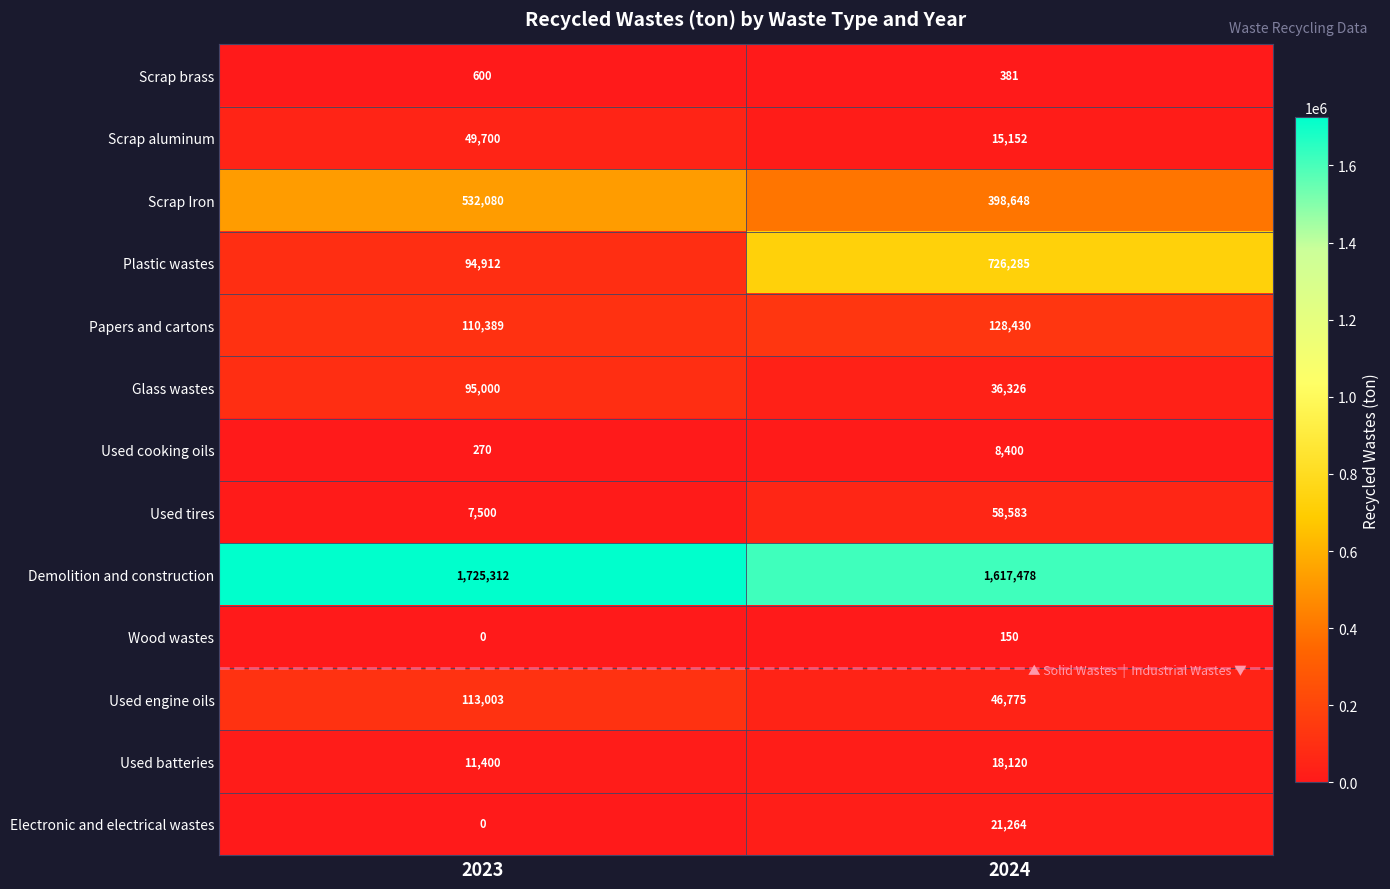

Which series has the largest range (max minus min)?

Plastic wastes